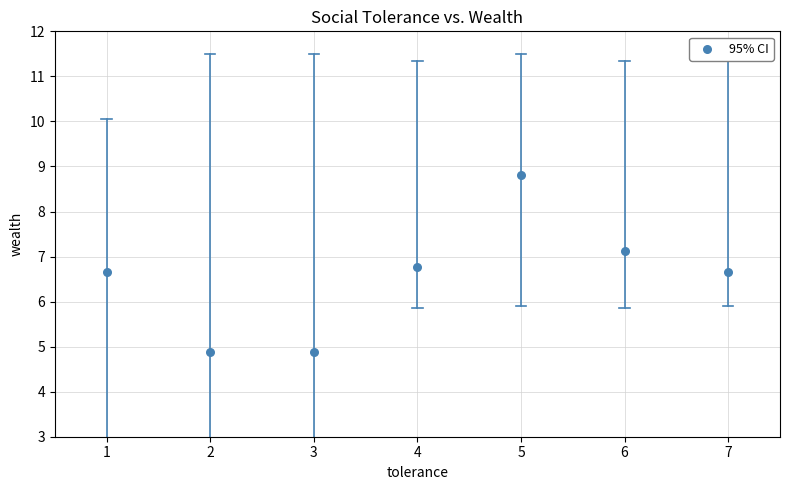

What is the average Y value?

6.5